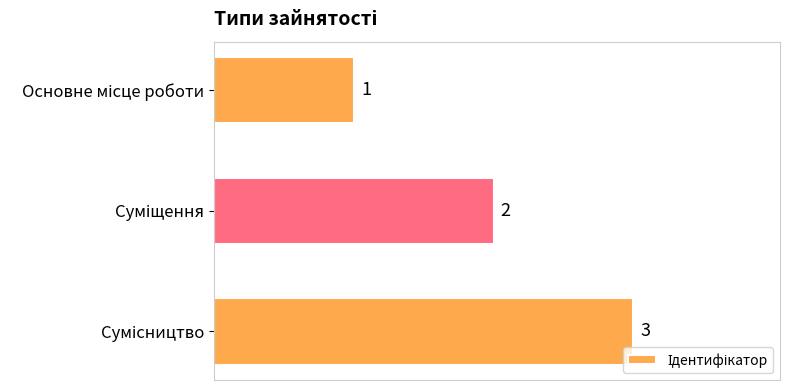

How many data points are less than 2?

1